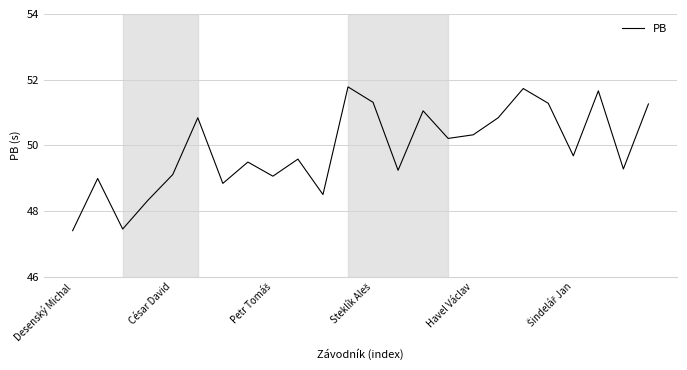

What is the difference between the second highest and second lowest values?

4.3